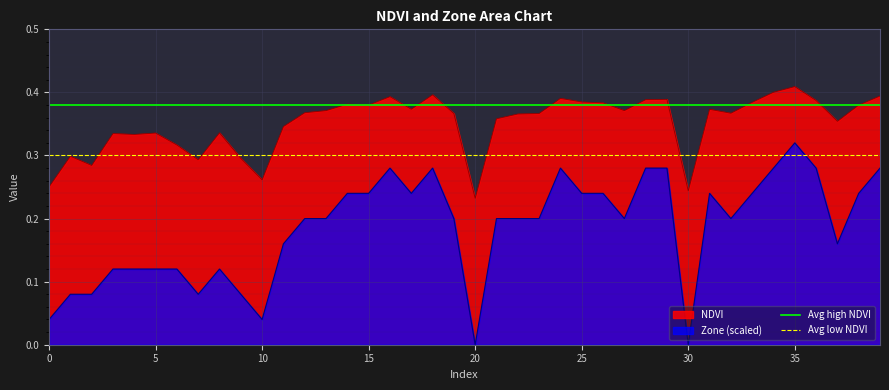

True or false: Zone (scaled) and NDVI cross at least once.

False